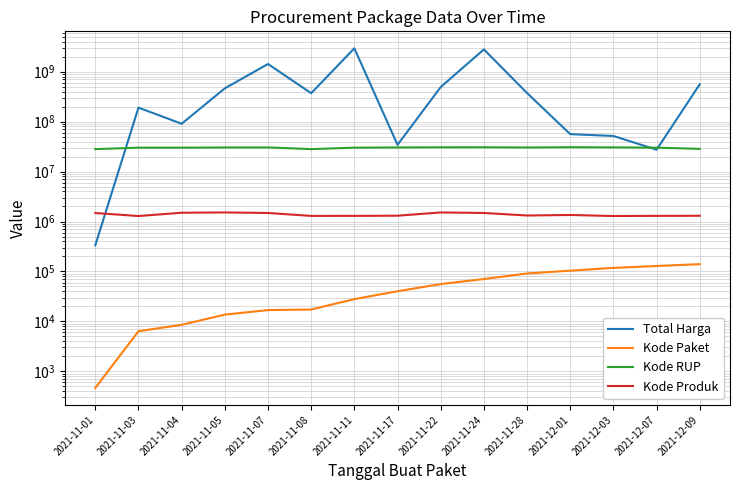

Is this an area chart (filled region under the line)?

No